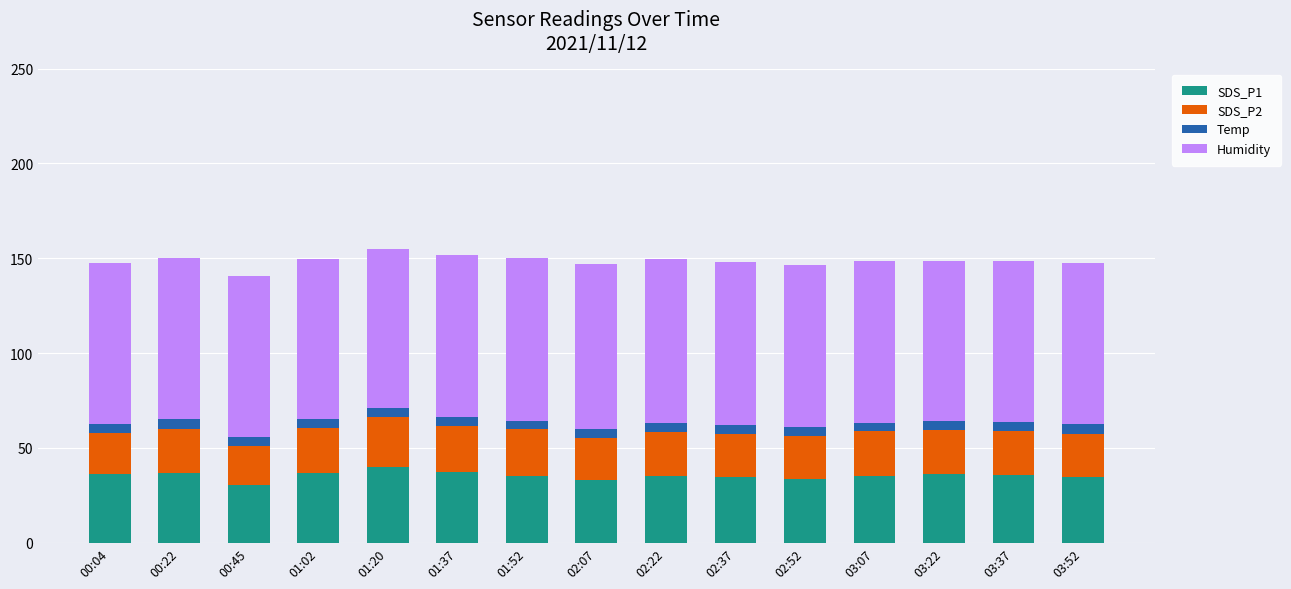

What is the highest value of the SDS_P1 series?

39.8